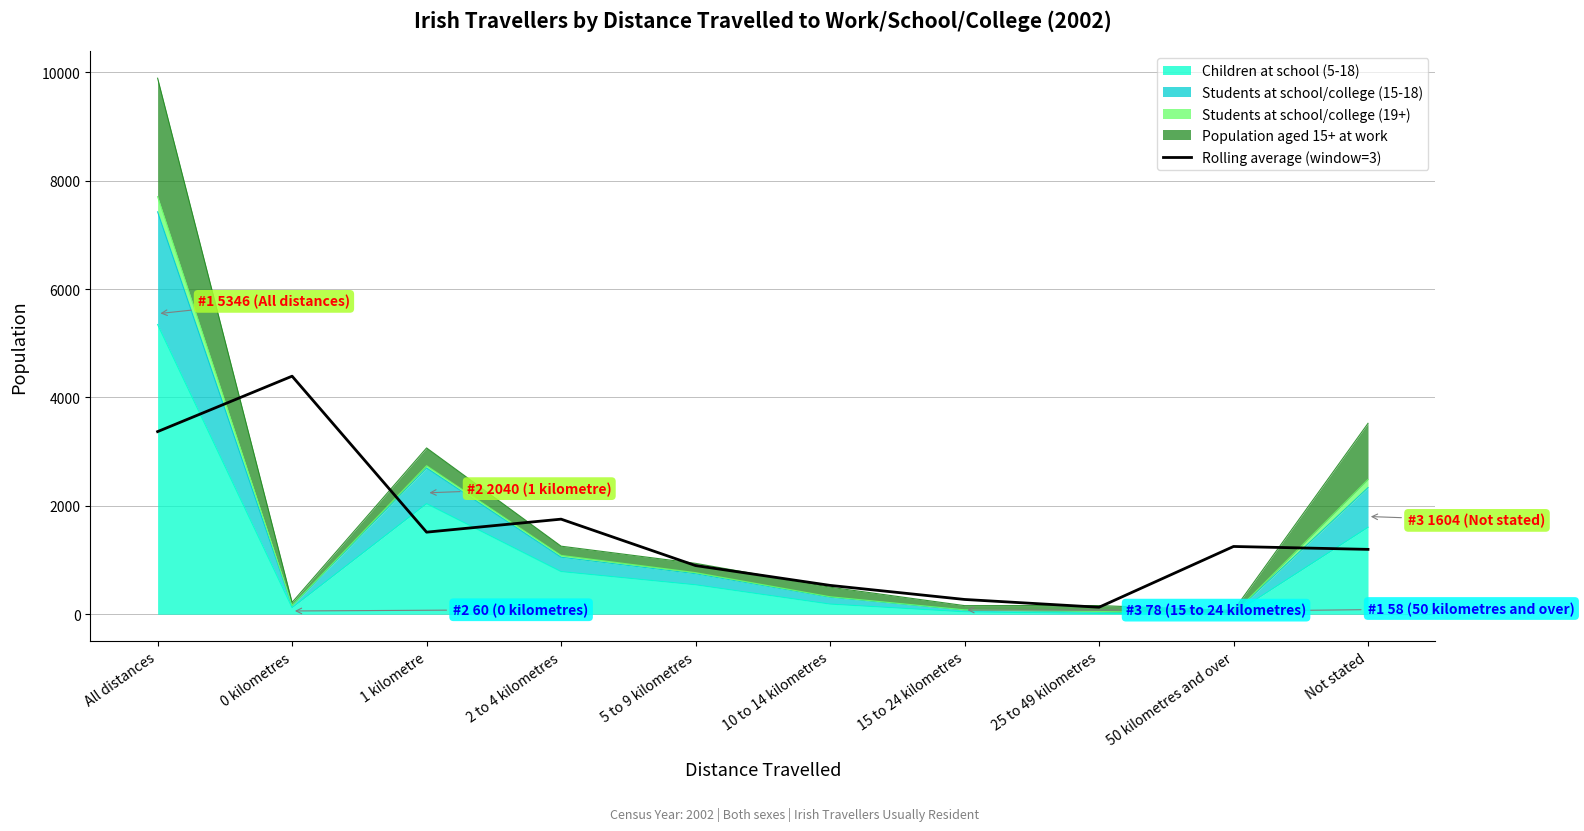

True or false: the data shows 1197.0 at Not stated.

True